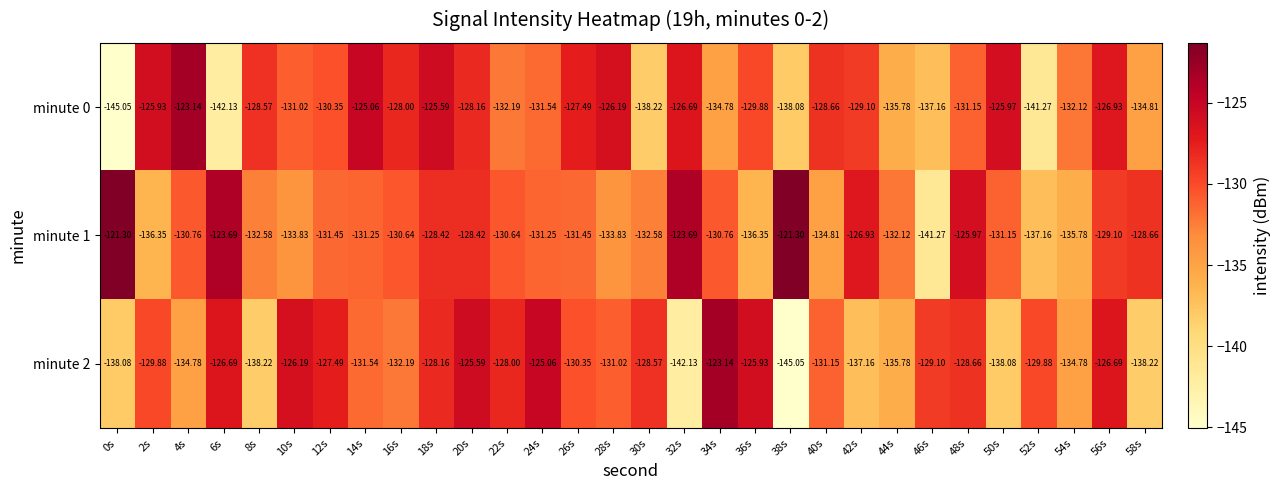

Is the value of minute 0 at 34s greater than the value of minute 1 at 54s?

Yes